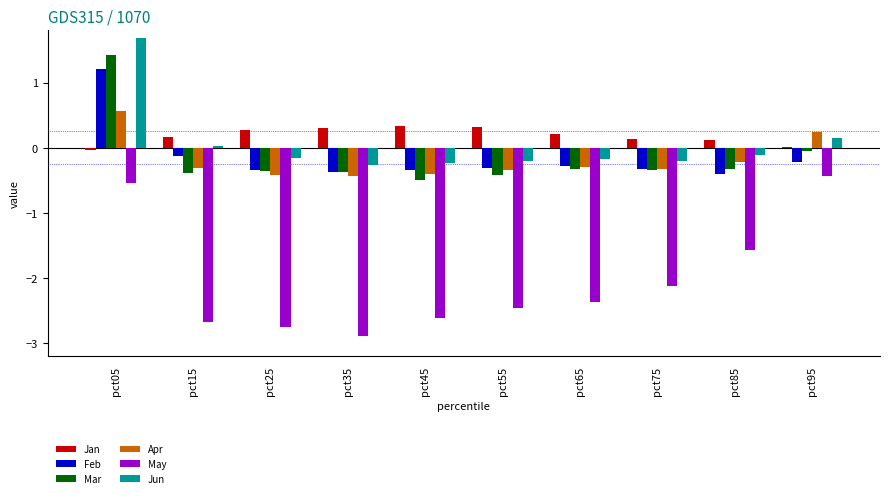

Read the May value at pct15.

-2.7